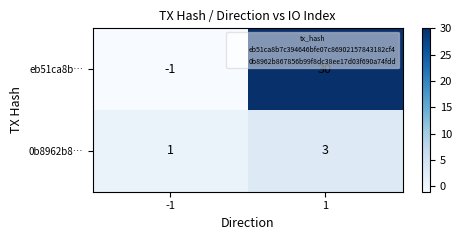

Between -1 and 1, which series saw the biggest shift?

eb51ca8b…